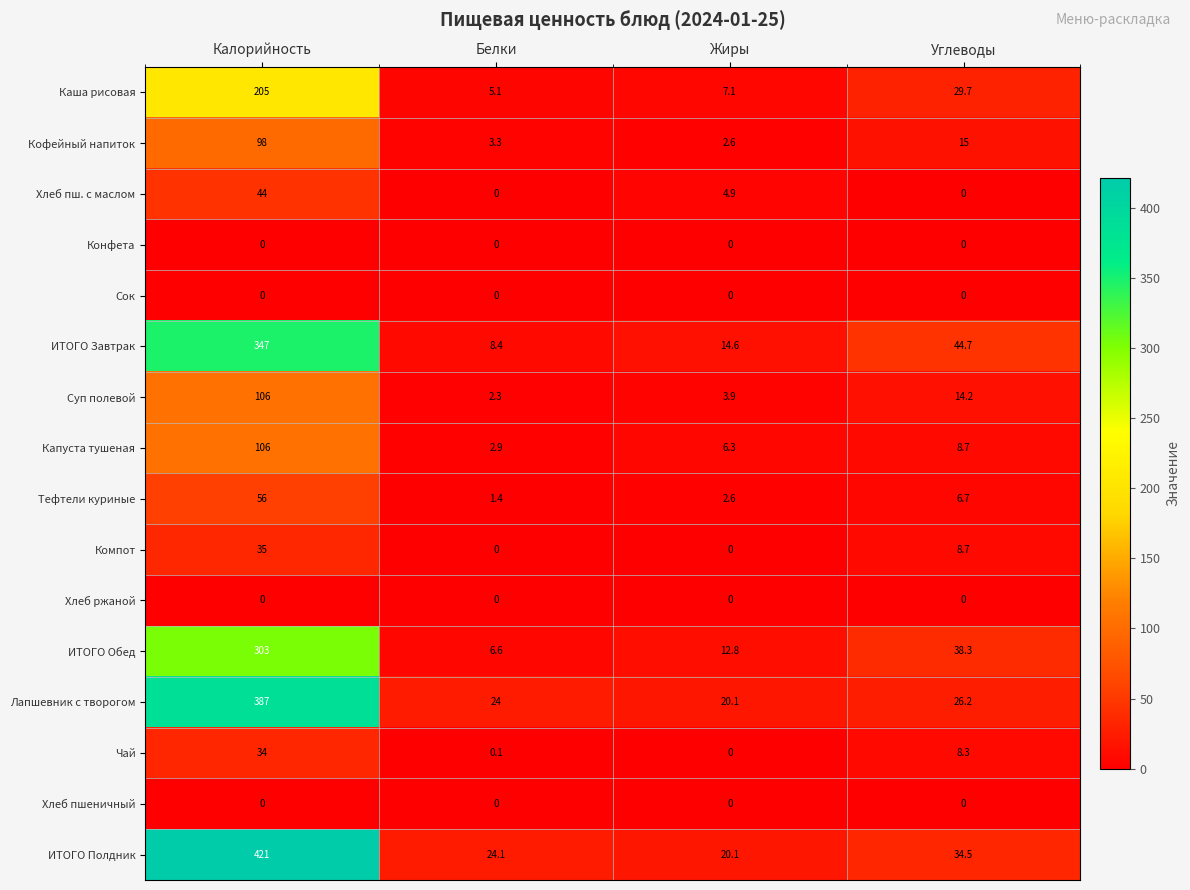

What is the approximate value of Капуста тушеная at Углеводы?

8.7